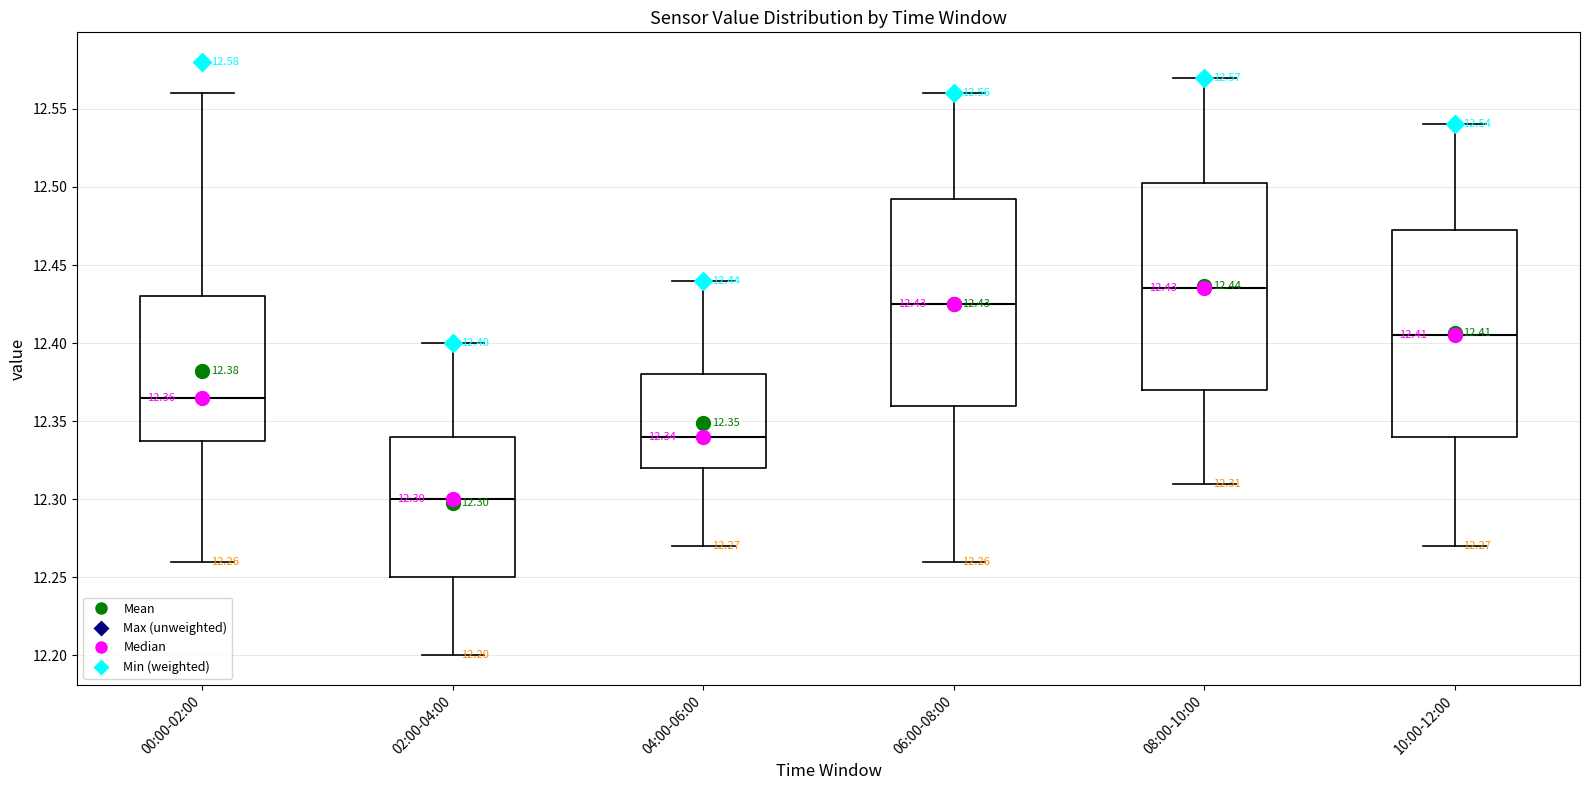

Which box has the highest median line?

08:00-10:00